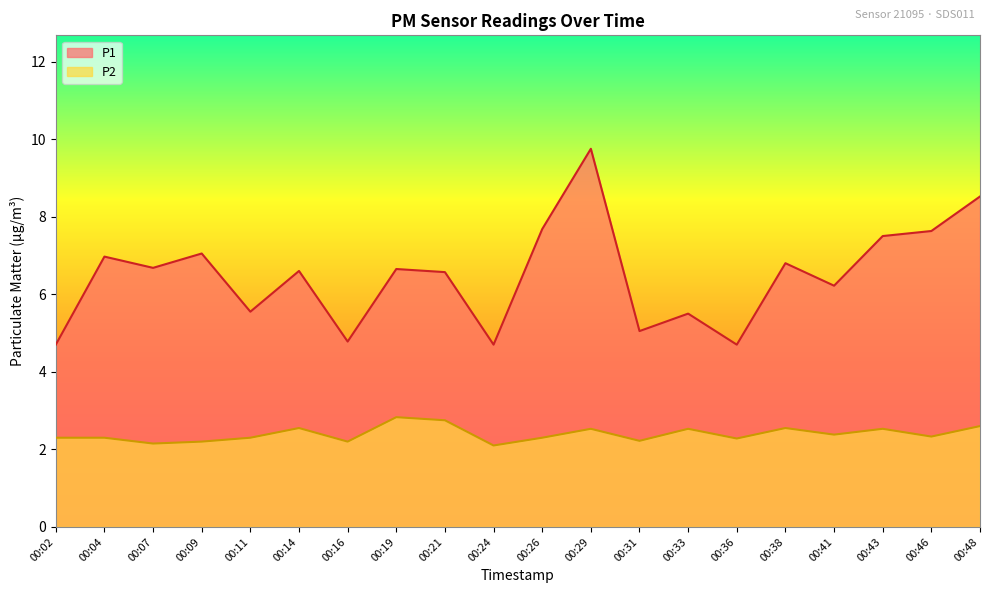

True or false: P1 has a value of 7.0 at 00:09.

True